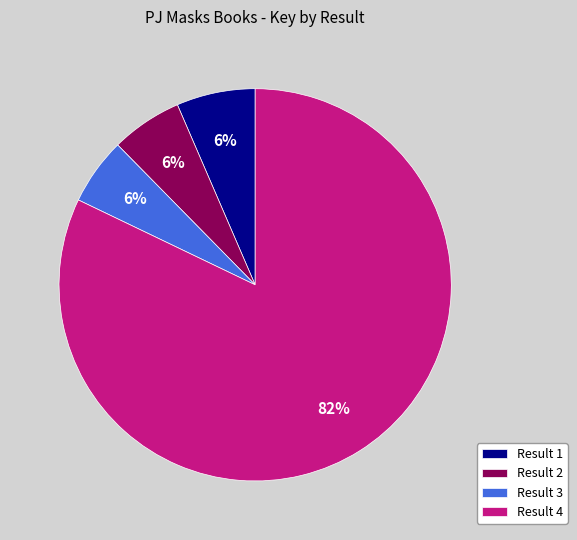

Between Result 2 and Result 4, which is larger?

Result 4